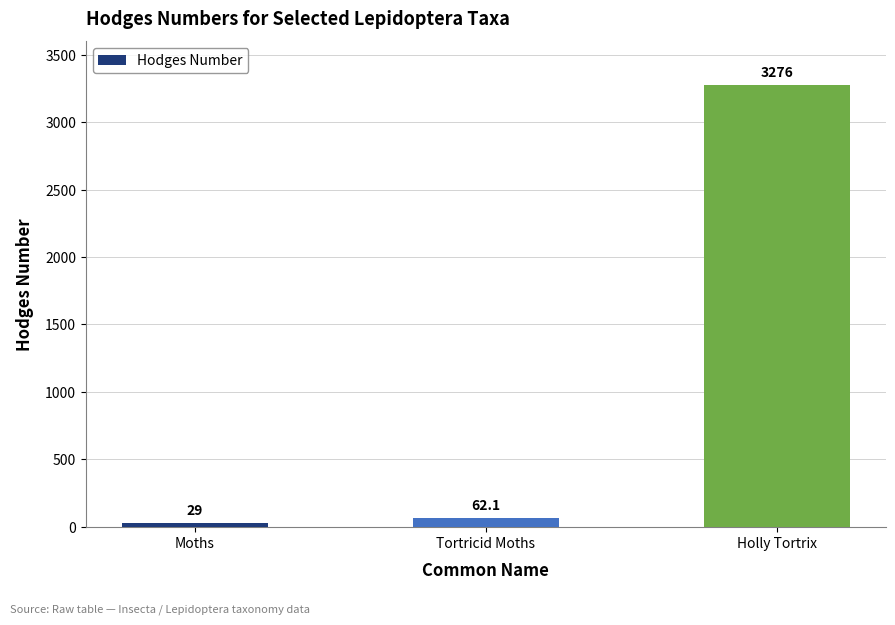

True or false: the data shows 62.1 at Tortricid Moths.

True